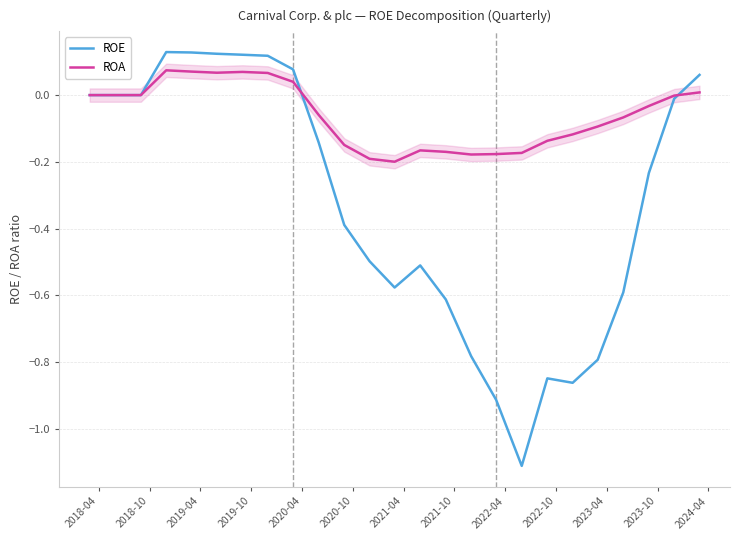

What is the minimum value for ROE?

-1.1